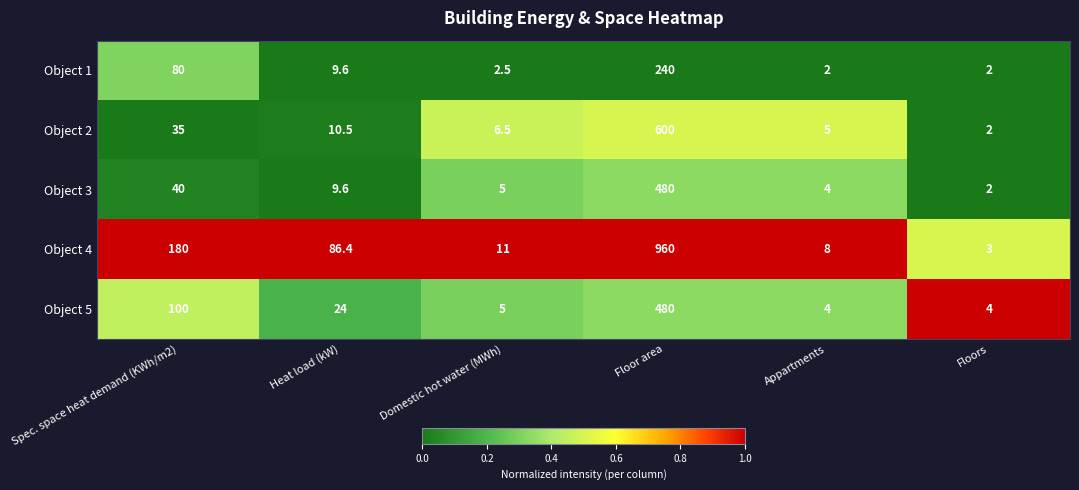

What is the difference between the highest and lowest values at Domestic hot water (MWh)?

8.5